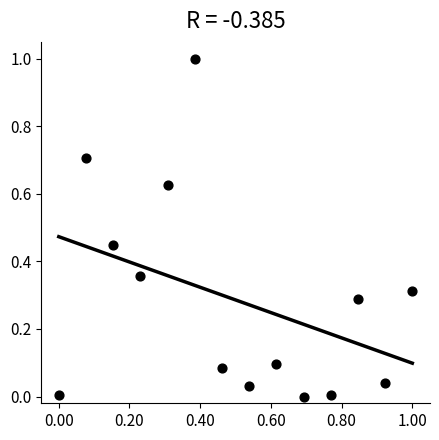

What is the range of X values (max minus min)?

1.0